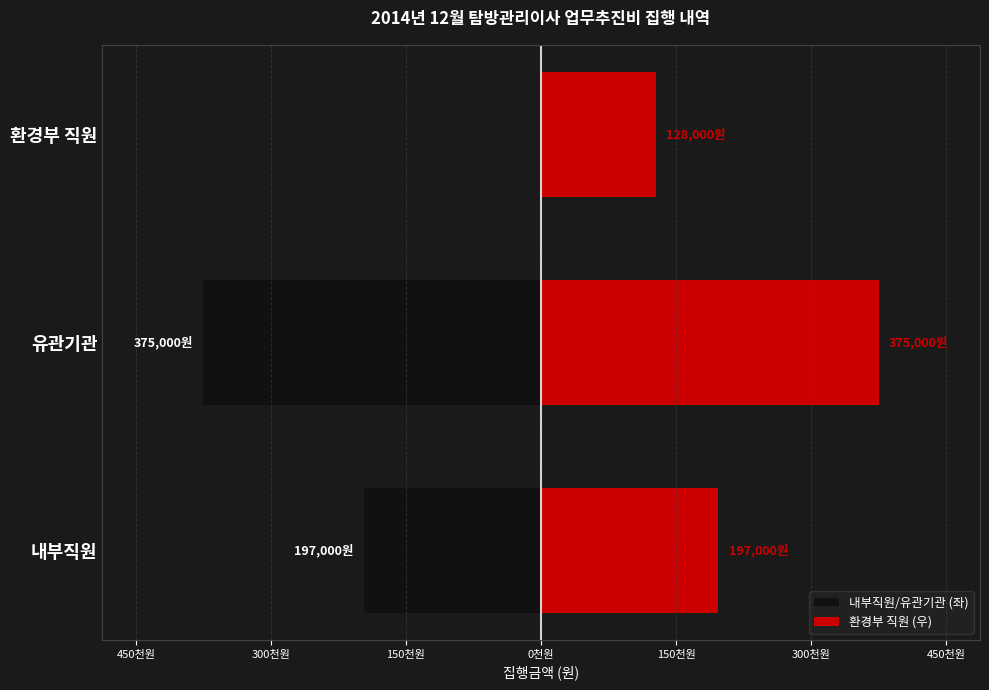

What is the value of the 1st bar from the left?

-197000